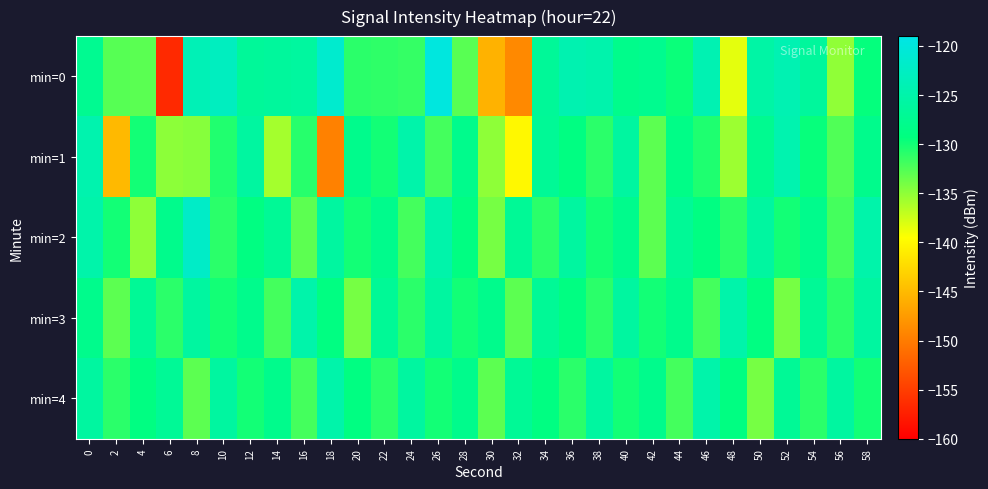

Which category has the lowest value across all series?

6